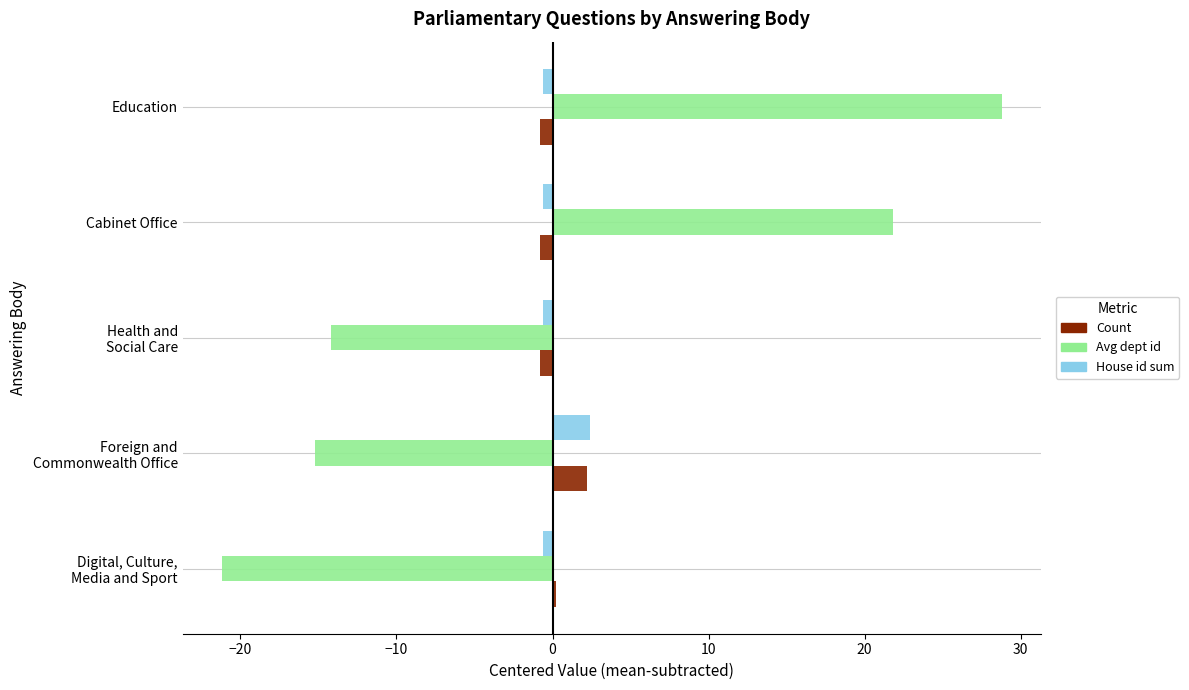

Which label corresponds to the smallest value in the chart?

Digital, Culture,
Media and Sport